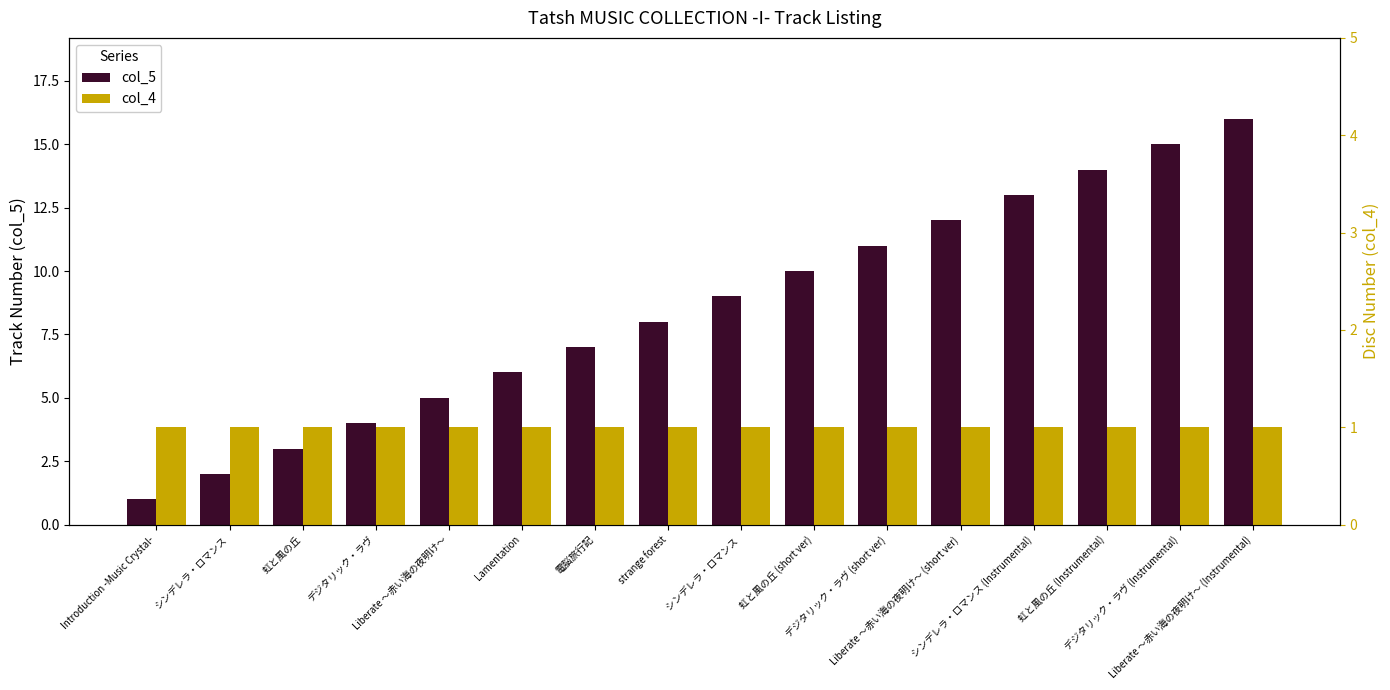

What are all the series names shown in the legend?

col_5, col_4